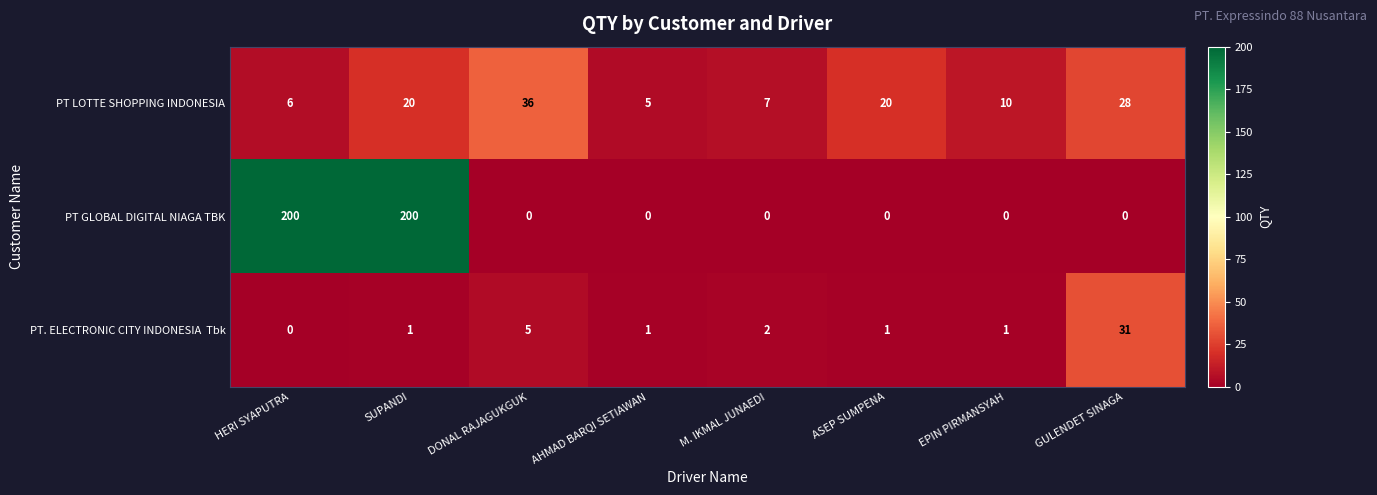

Which series changed the most between SUPANDI and EPIN PIRMANSYAH?

PT GLOBAL DIGITAL NIAGA TBK